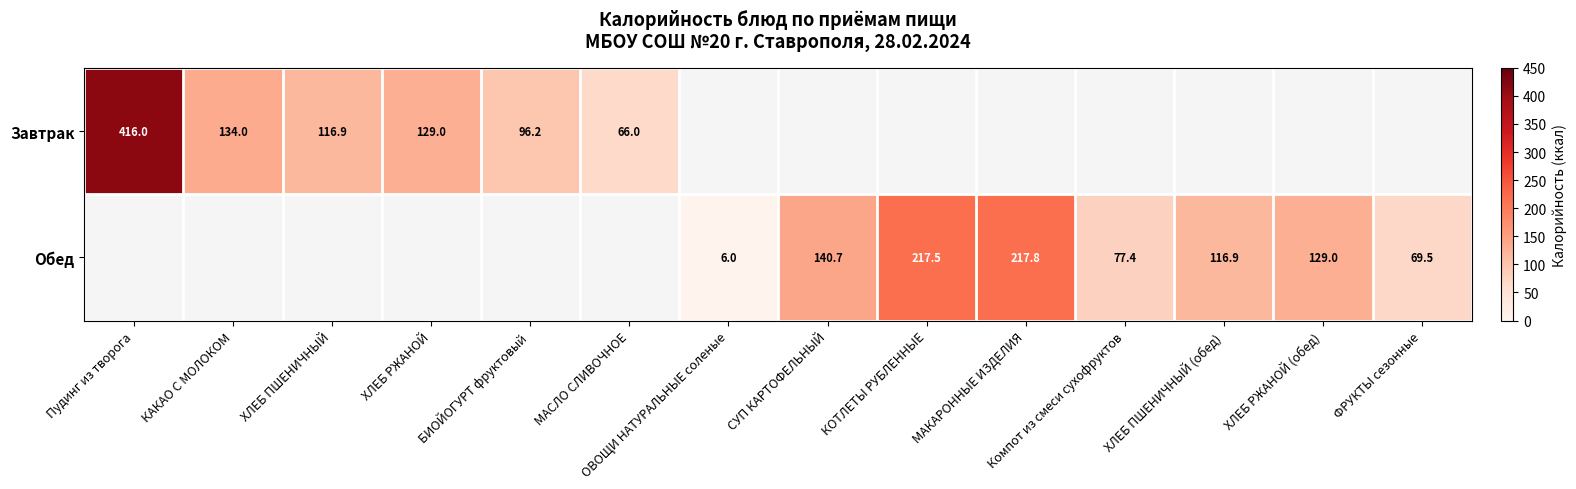

At how many categories does at least one series exceed 410?

1